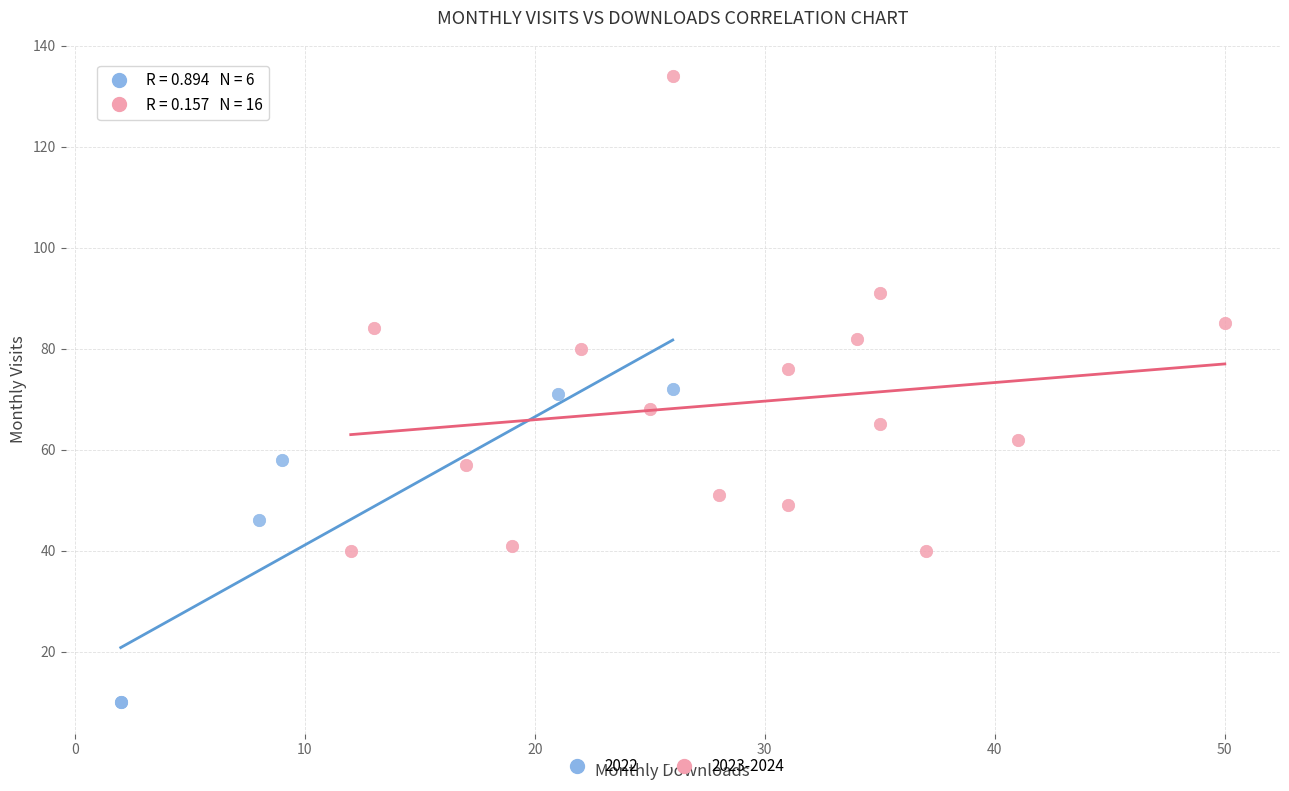

Which series contains the lowest Y value?

2022